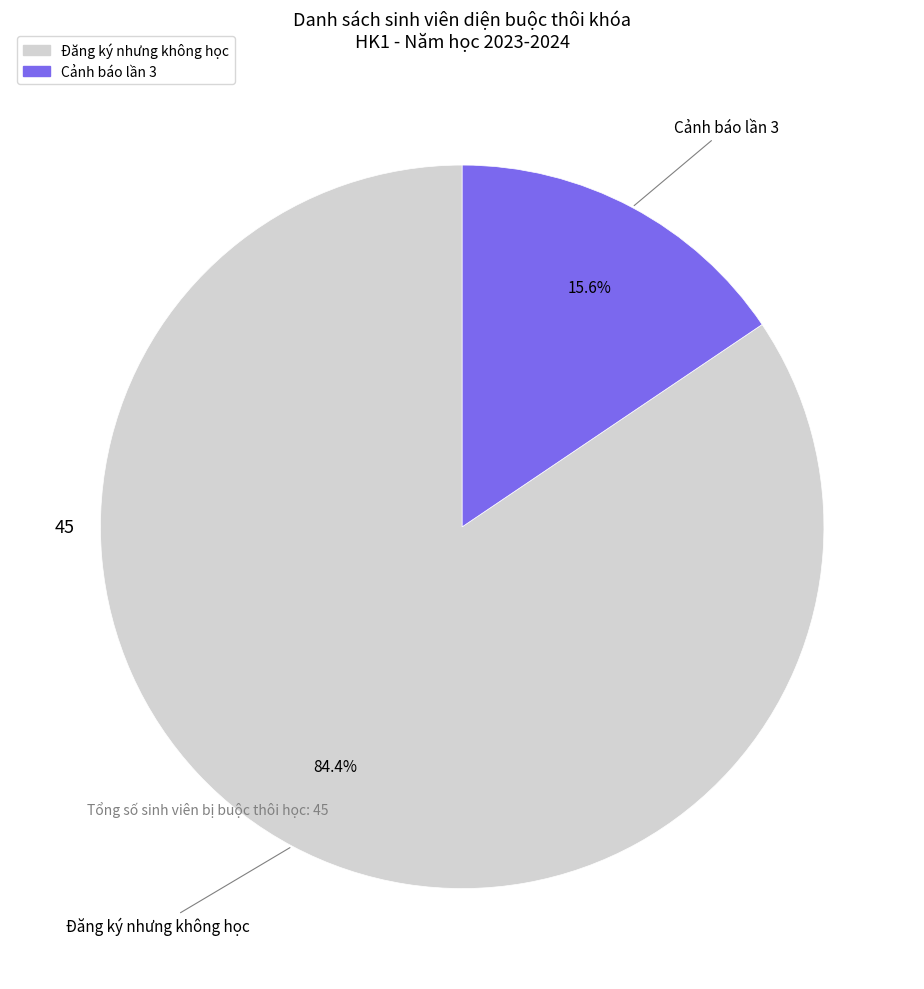

To the nearest percent, what portion does Đăng ký nhưng không học represent?

84%